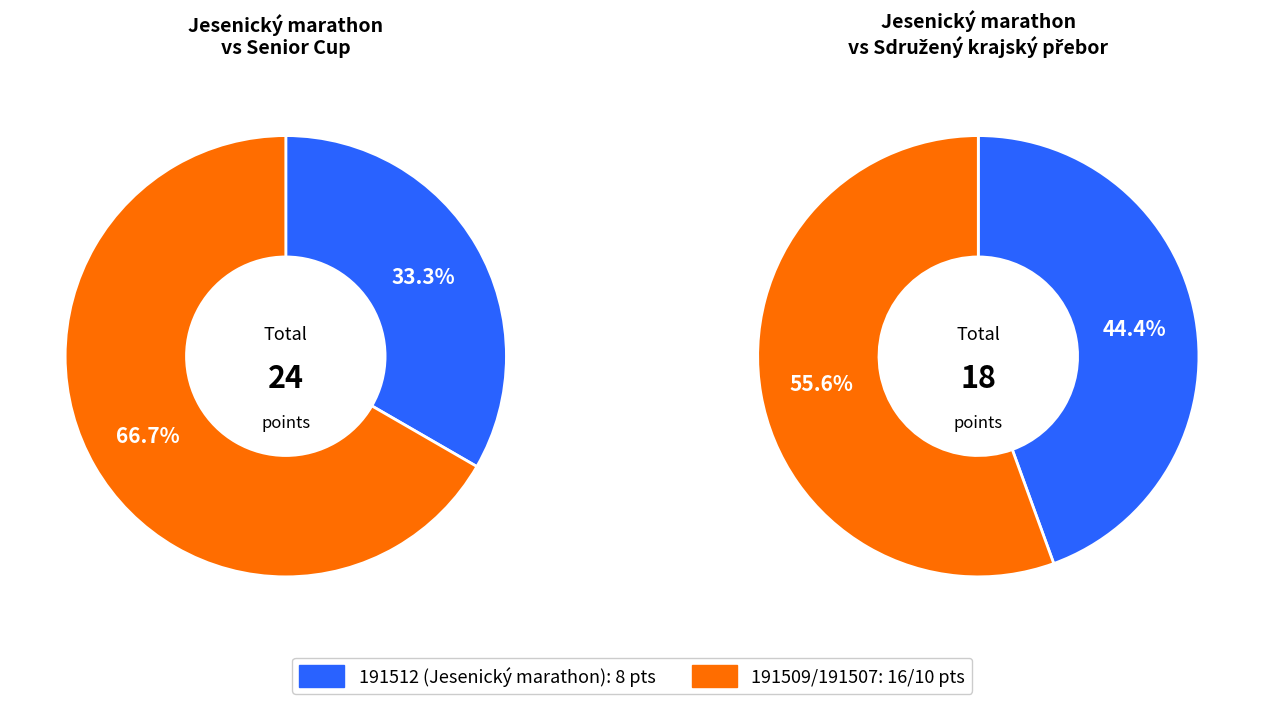

What is the ratio of the value at 191509 to the value at 191507?

1.6